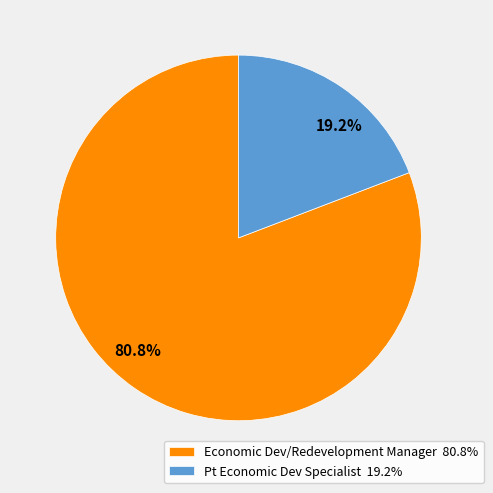

What percentage is NOT represented by Pt Economic Dev Specialist?

80.8%